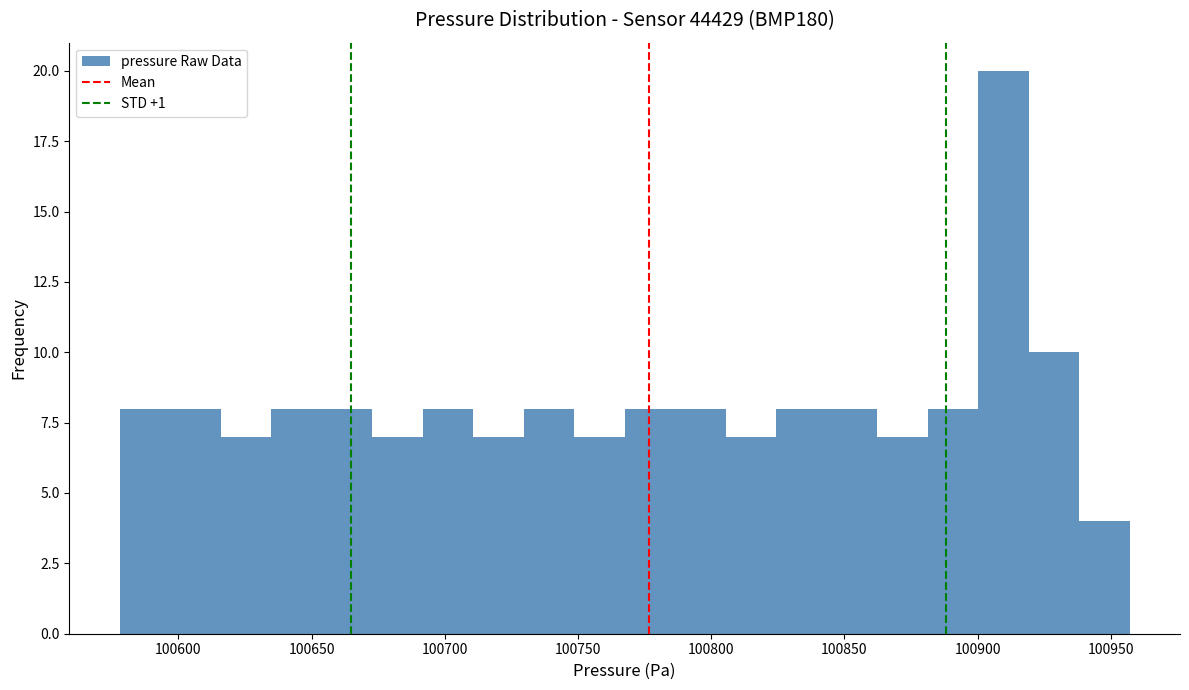

Around what value on the x-axis is the tallest bar? Give the approximate position of its centre, as read against the axis.

100910